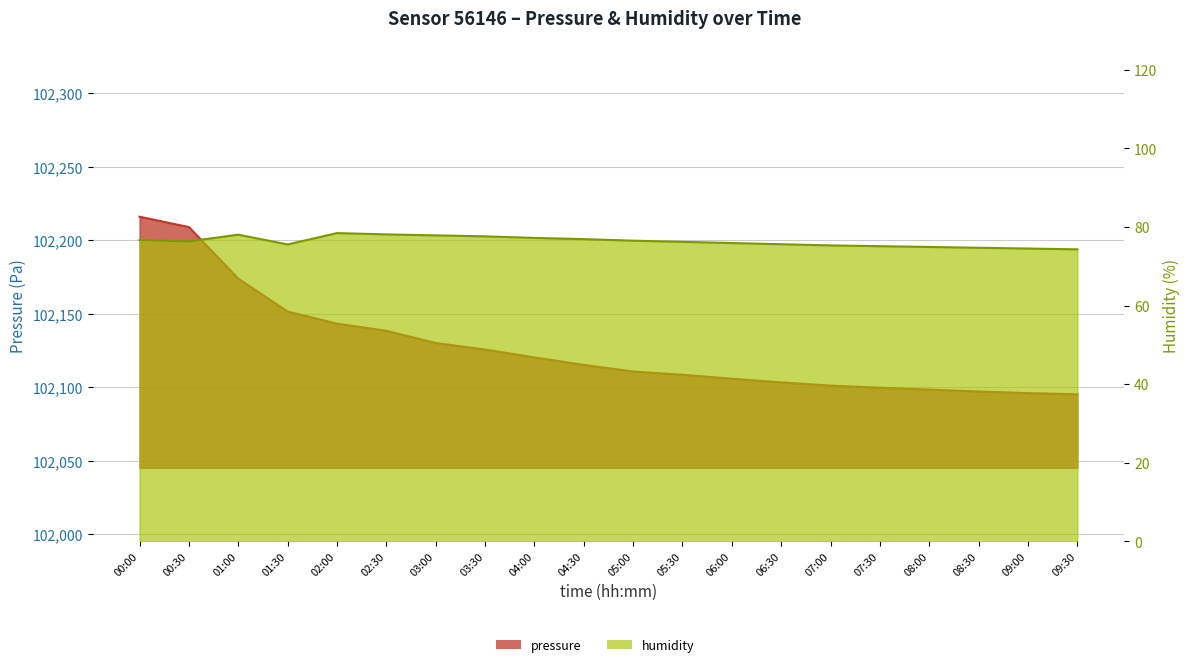

Rank the series by their maximum value, from lowest to highest.

humidity, pressure